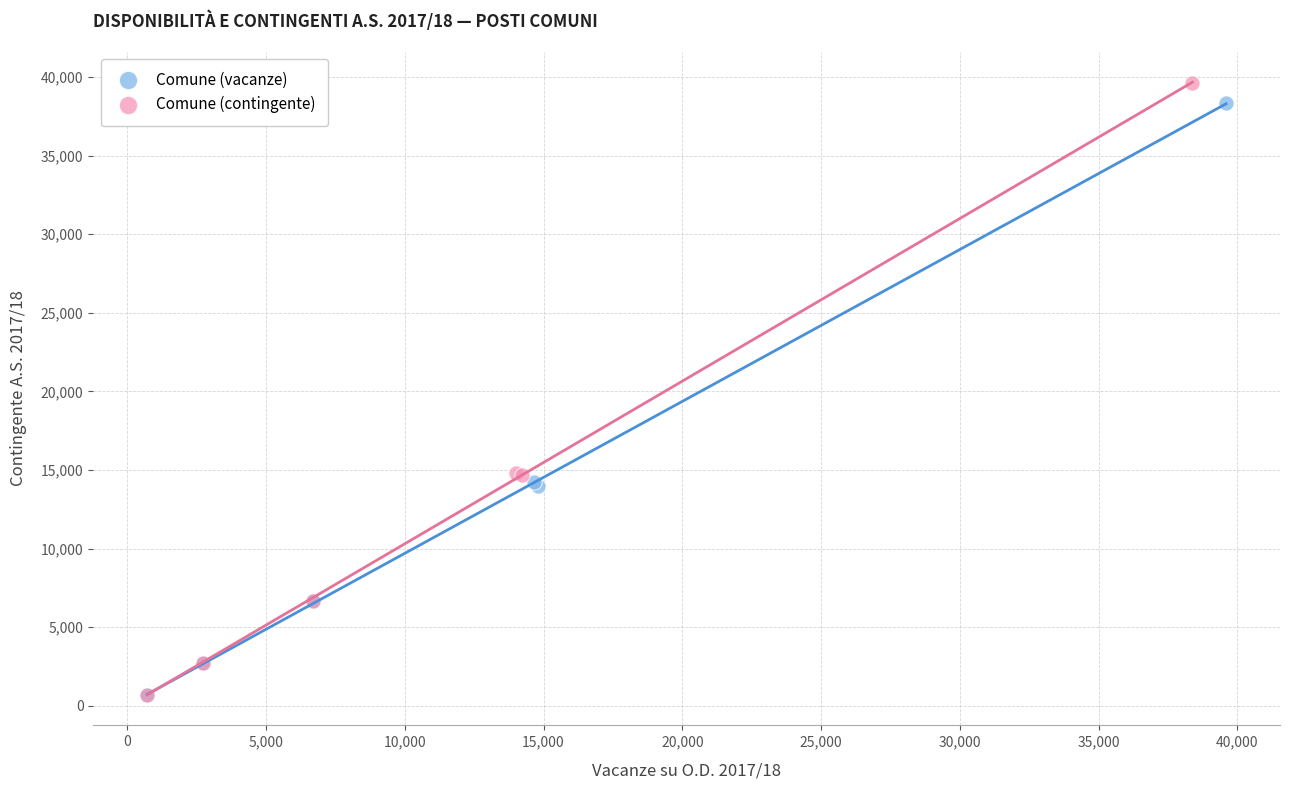

What are all the series names shown in the legend?

Comune (vacanze), Comune (contingente)